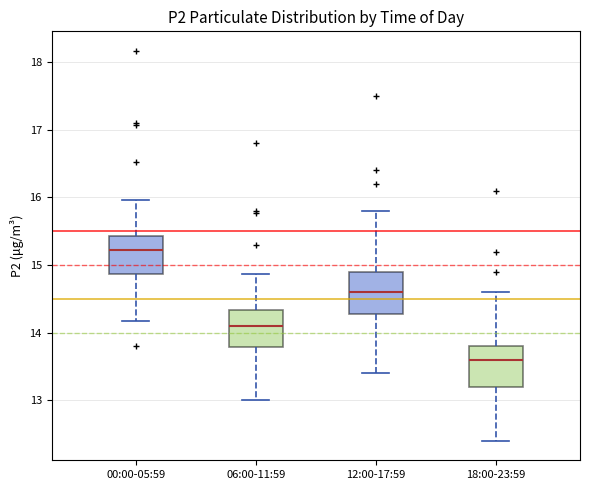

Which box's median line is the highest?

00:00-05:59